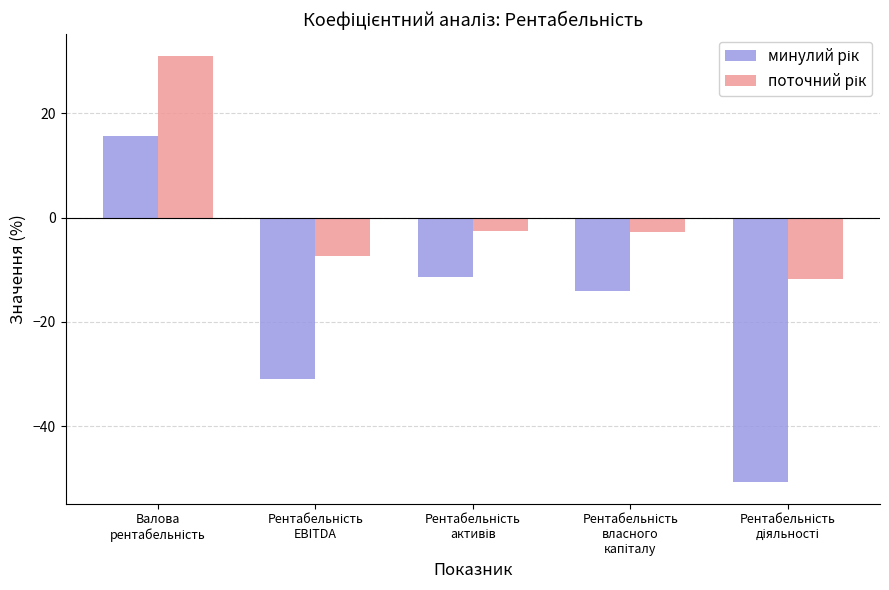

What is the minimum value shown in the chart?

-50.8